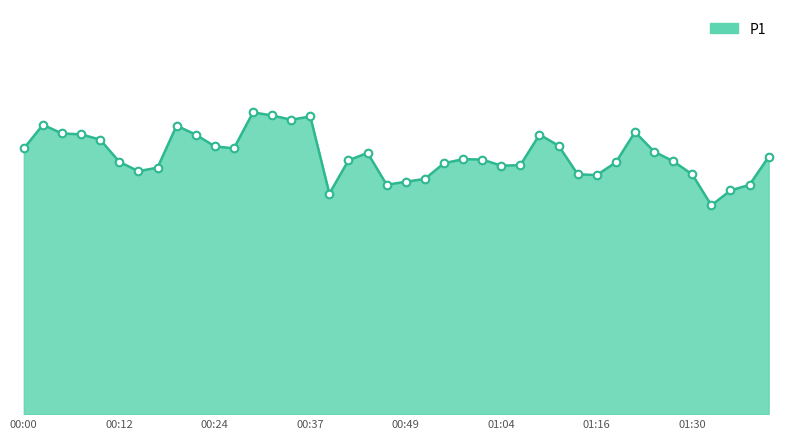

Is this an area chart (filled region under the line)?

Yes